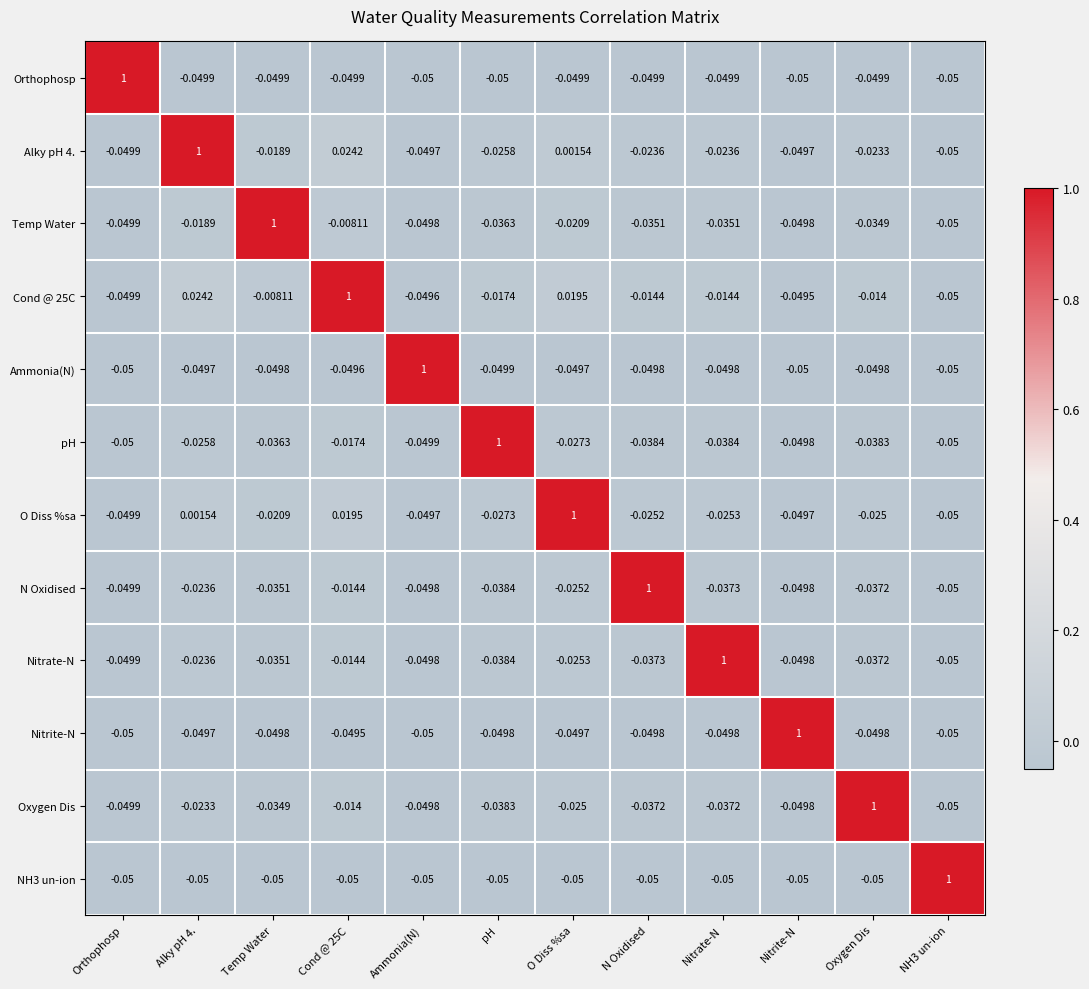

Where does the Orthophosp series first go above 0?

Orthophosp